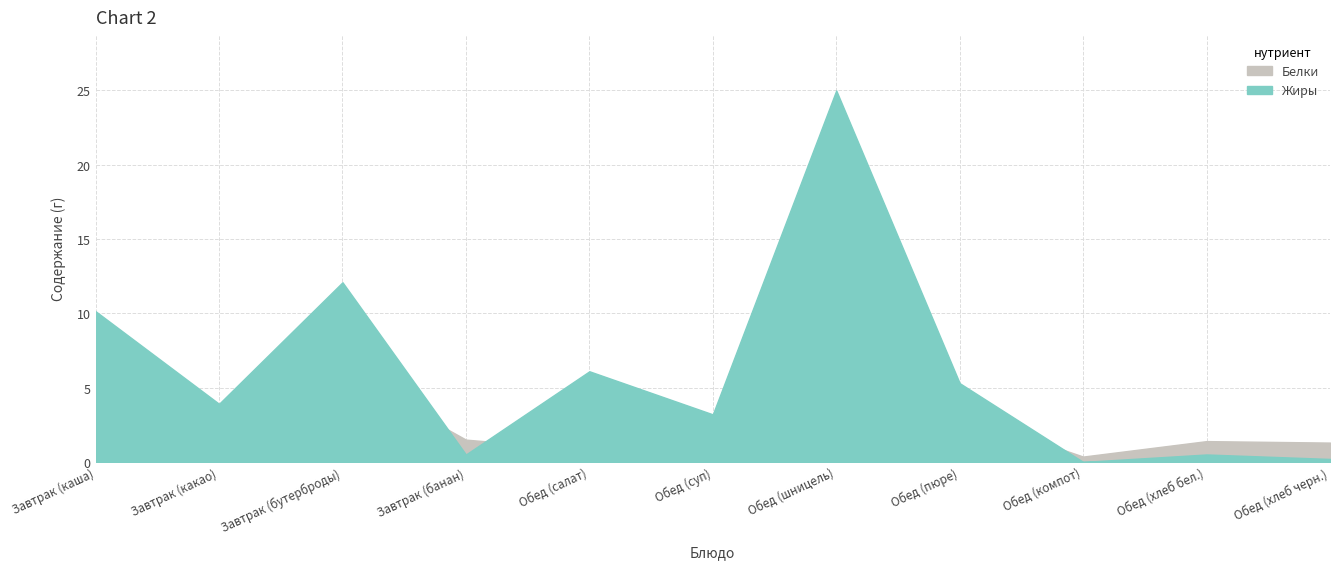

How many values in the Белки series exceed 2?

6